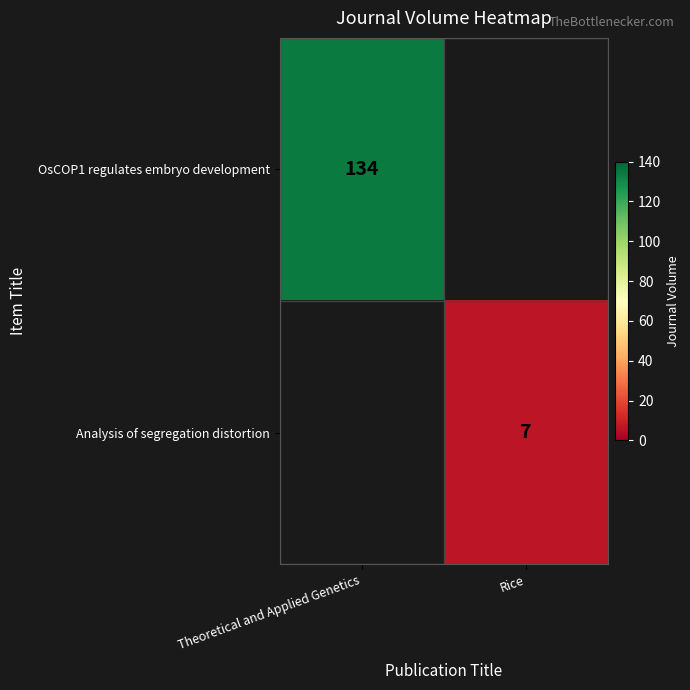

Is the value of OsCOP1 regulates embryo development at Theoretical and Applied Genetics greater than the value of Analysis of segregation distortion at Rice?

Yes